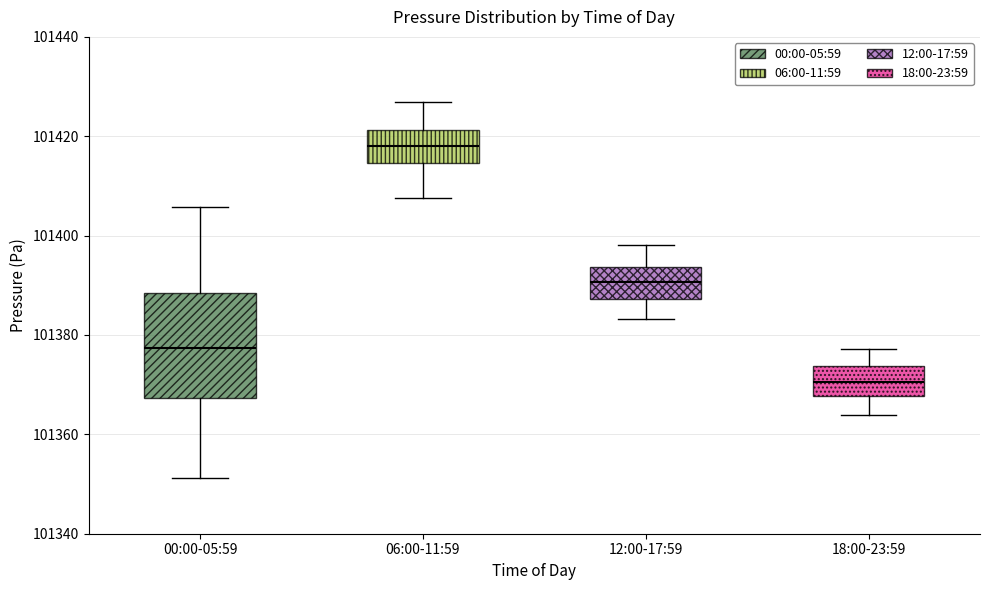

Where does the median line of the box for 00:00-05:59 sit on the y-axis? The values are not printed on the chart, so give them approximately, as read against the axis.

101378